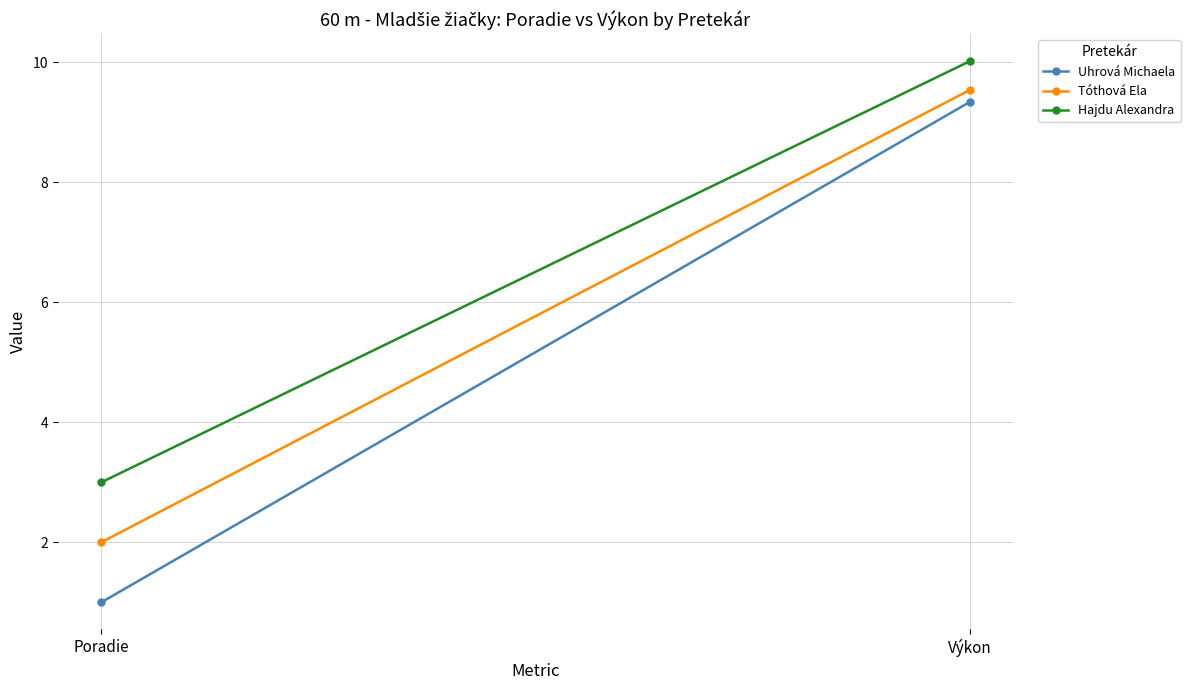

Which category has the highest value across all series?

Výkon